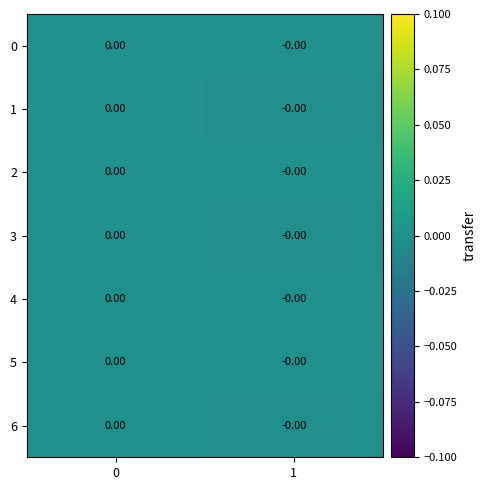

How many series are shown in this chart?

7